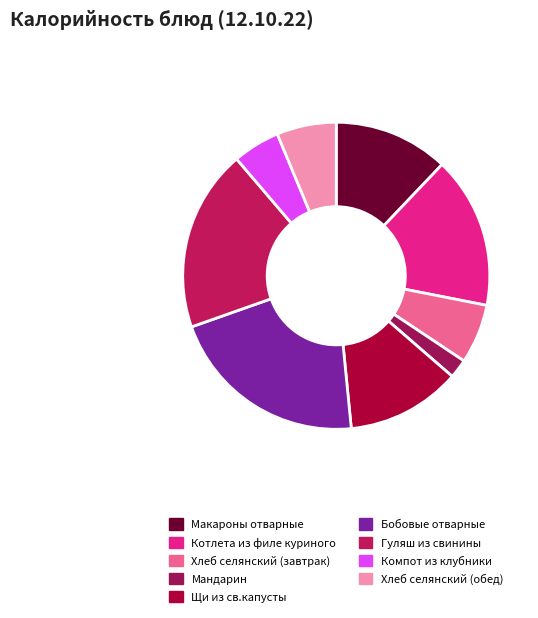

Count the number of slices in the pie.

9